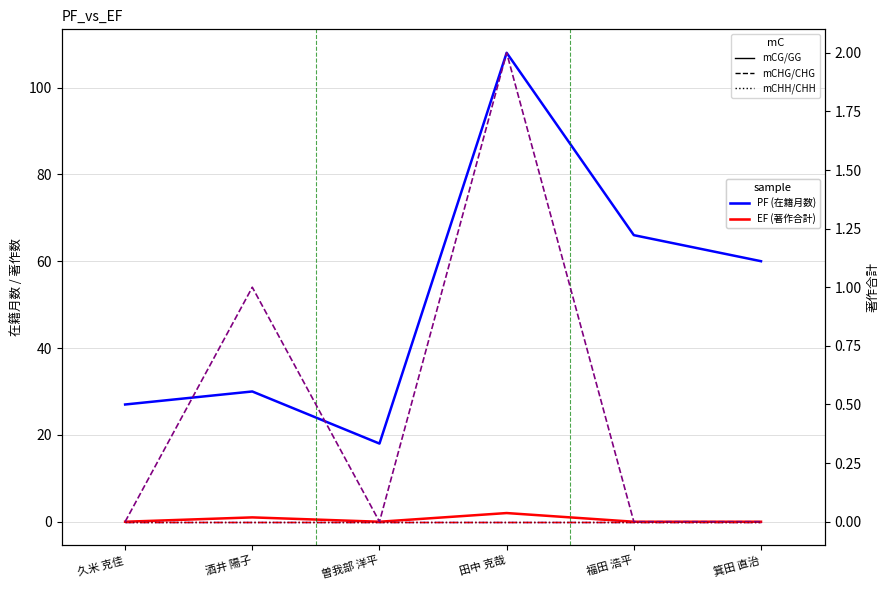

What is the label of the 2nd point from the right?

福田 浩平